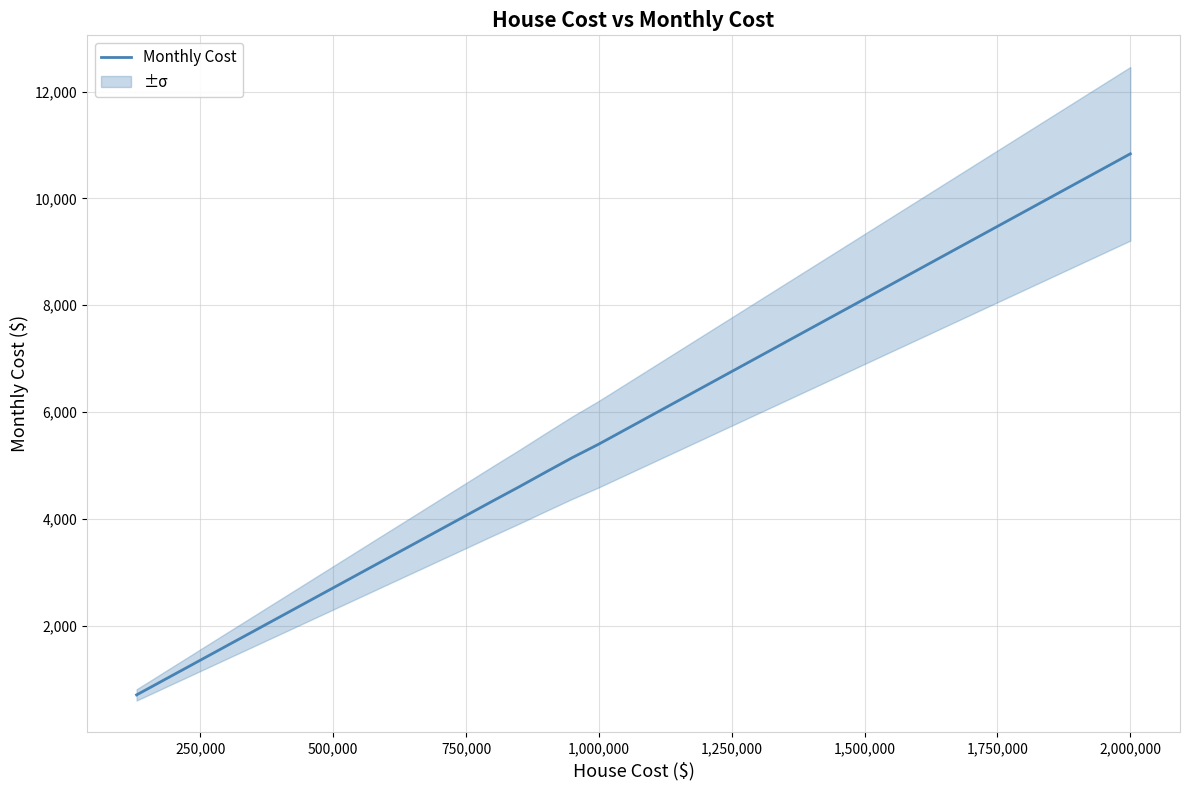

Is this an area chart (filled region under the line)?

No